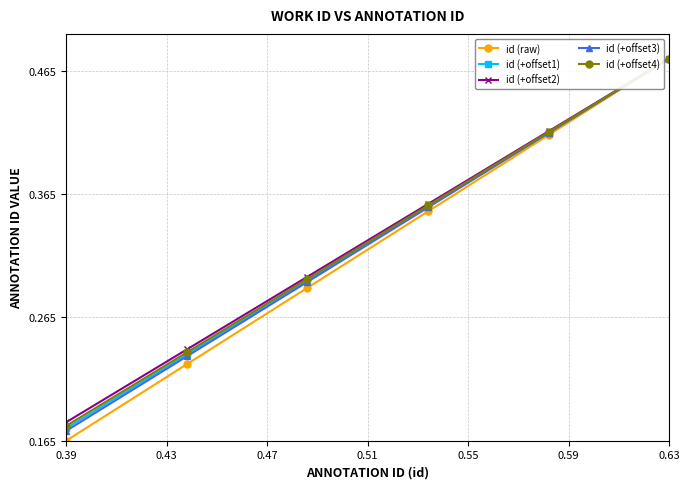

At how many categories does at least one series exceed 0?

6